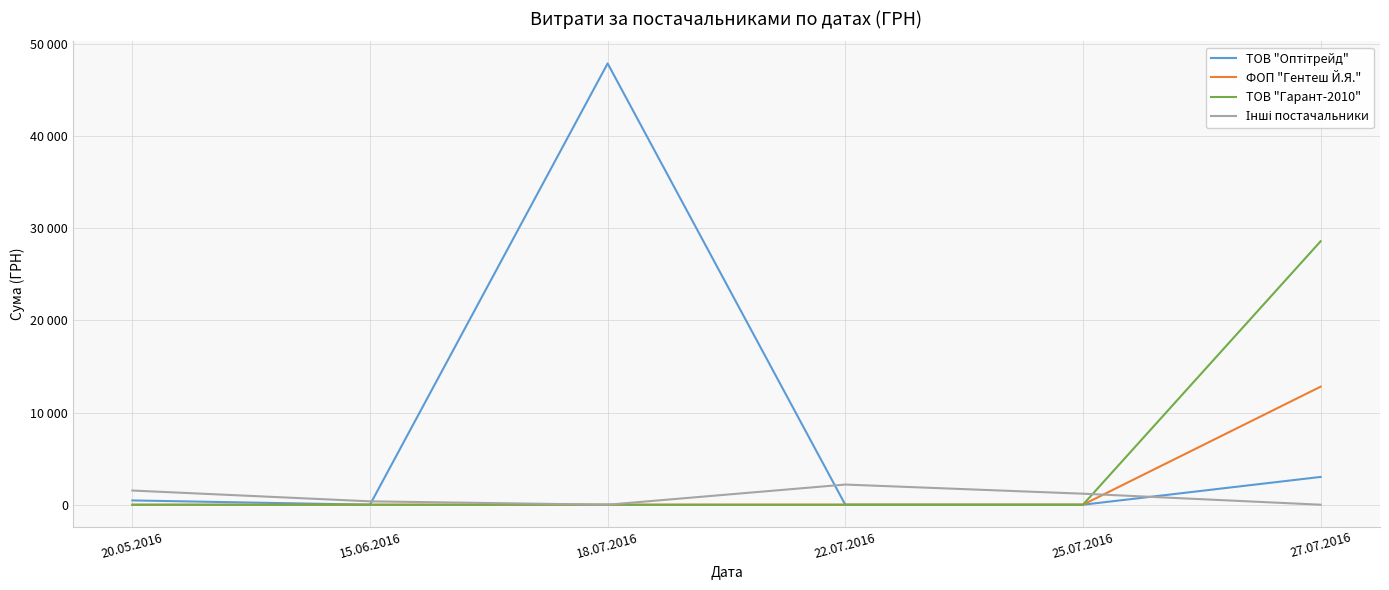

Is the value of ТОВ "Оптітрейд" at 15.06.2016 greater than the value of ТОВ "Гарант-2010" at 22.07.2016?

No